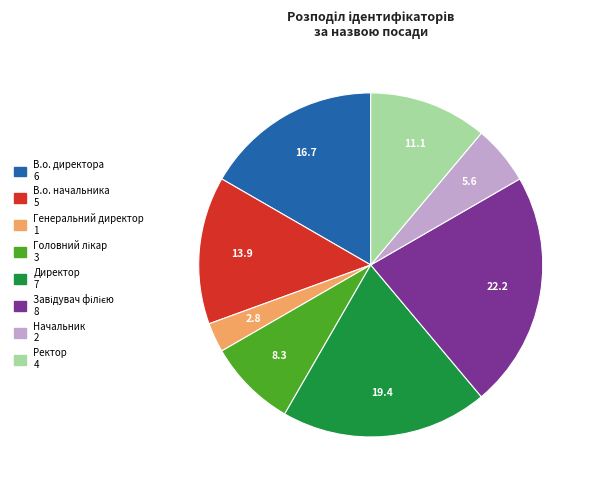

The Ректор slice represents 22% of the pie. True or false?

False